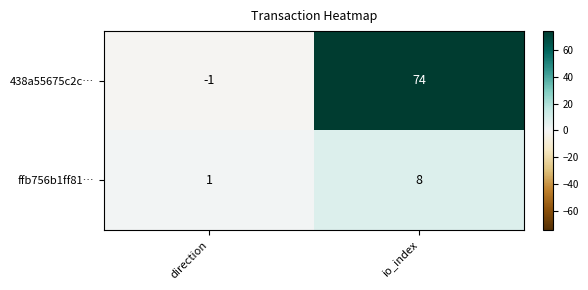

Which series has the largest total across all categories?

438a55675c2c…